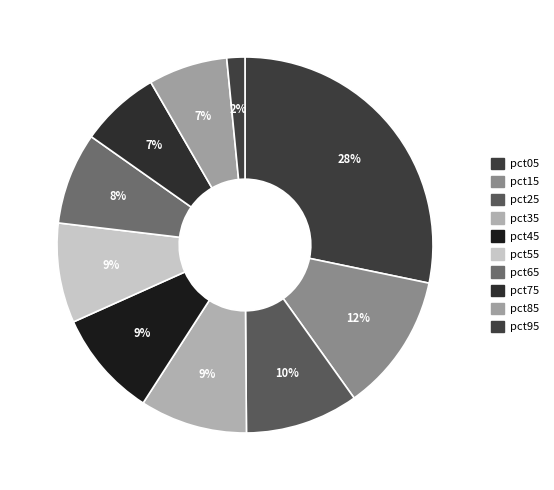

Does pct15 account for over 50% of the chart?

No